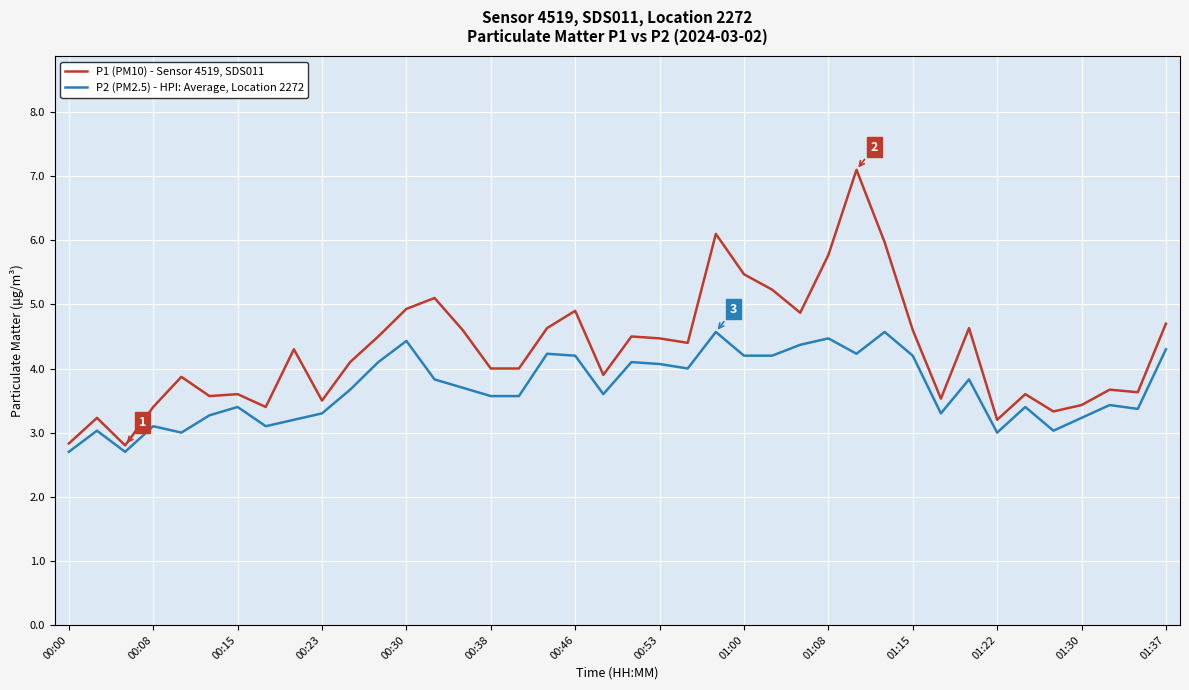

What is the difference between the maximum and minimum values in the P1 (PM10) - Sensor 4519, SDS011 series?

4.3